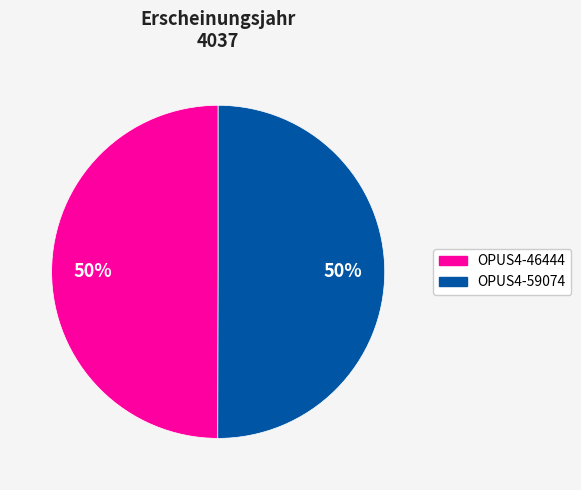

The OPUS4-46444 slice represents 63% of the pie. True or false?

False